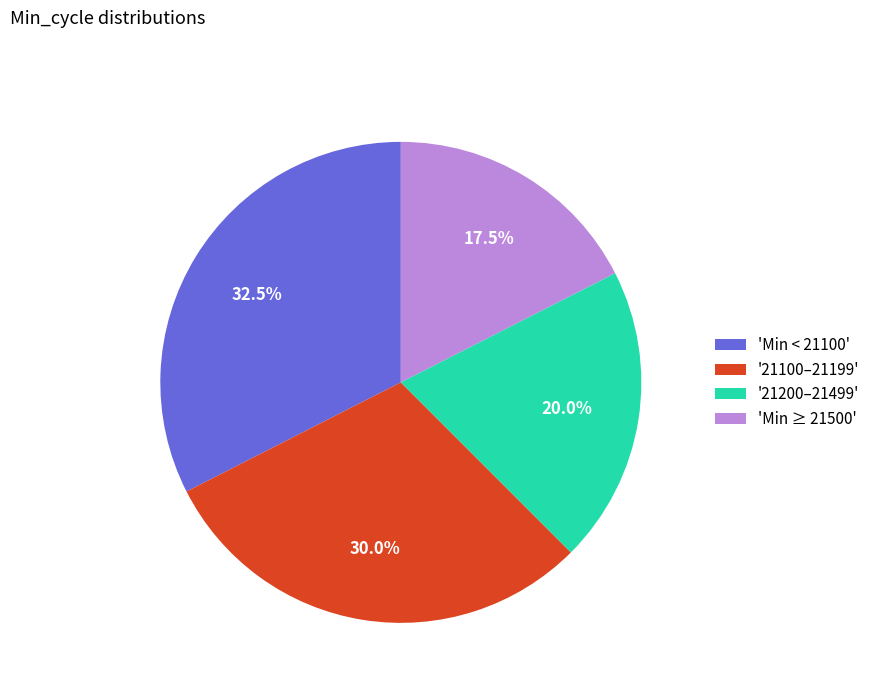

Which slice is the largest?

'Min < 21100'